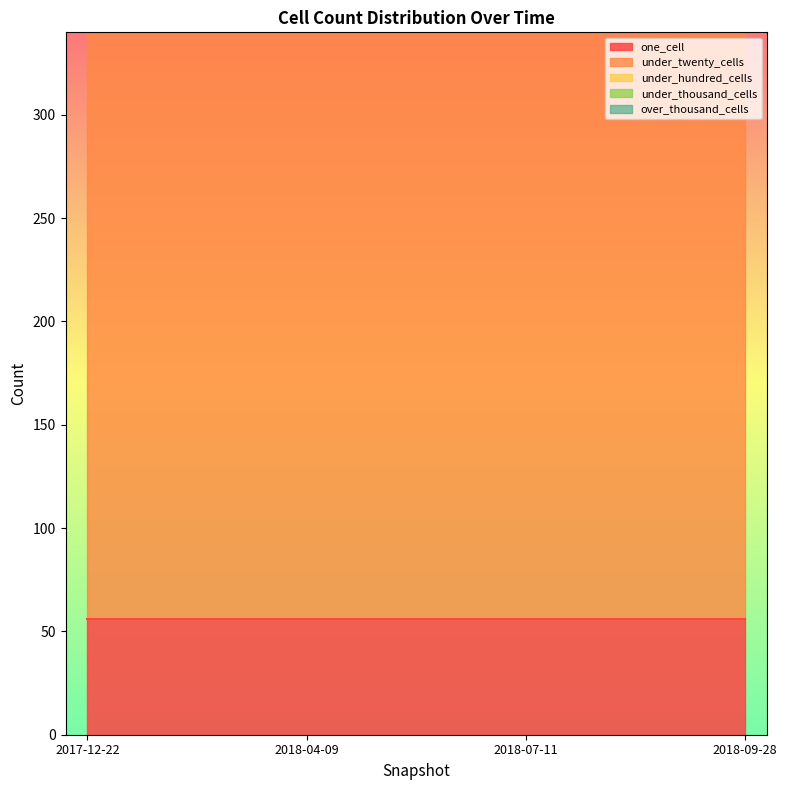

True or false: over_thousand_cells and under_hundred_cells cross at least once.

False